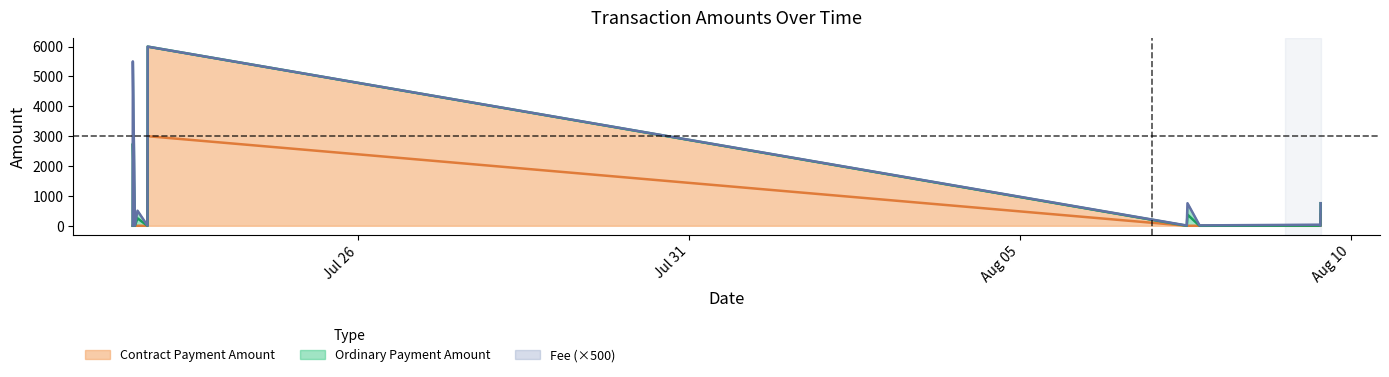

Reading left to right, transcribe all the data shown in this chart.

Contract Payment Amount: 2021-07-22 14:09:09=0.0	2021-07-22 14:12:47=0.0	2021-07-22 14:58:06=0.0	2021-07-22 15:53:51=0.0	2021-07-22 19:31:30=0.0	2021-07-22 19:34:52=6000.1	2021-08-07 12:28:58=0.0	2021-08-07 12:44:29=0.0	2021-08-07 17:07:53=0.0	2021-08-09 12:23:18=0.0	2021-08-09 12:57:42=0.0	2021-08-09 13:01:46=754.9
Ordinary Payment Amount: 2021-07-22 14:09:09=0.0	2021-07-22 14:12:47=5500.1	2021-07-22 14:58:06=0.0	2021-07-22 15:53:51=500.2	2021-07-22 19:31:30=0.2	2021-07-22 19:34:52=0.0	2021-08-07 12:28:58=0.0	2021-08-07 12:44:29=747.5	2021-08-07 17:07:53=0.0	2021-08-09 12:23:18=7.6	2021-08-09 12:57:42=0.2	2021-08-09 13:01:46=0.0
Fee: 2021-07-22 14:09:09=0.0	2021-07-22 14:12:47=0.0	2021-07-22 14:58:06=0.0	2021-07-22 15:53:51=0.0	2021-07-22 19:31:30=0.0	2021-07-22 19:34:52=0.0	2021-08-07 12:28:58=0.0	2021-08-07 12:44:29=0.0	2021-08-07 17:07:53=0.1	2021-08-09 12:23:18=0.1	2021-08-09 12:57:42=0.0	2021-08-09 13:01:46=0.0